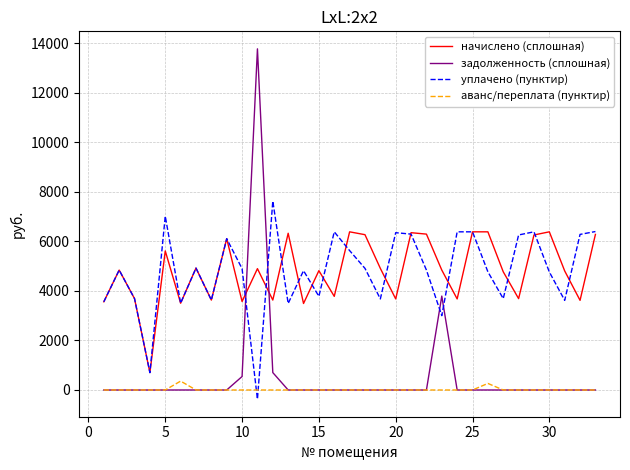

What are all the series names shown in the legend?

начислено (сплошная), задолженность (сплошная), уплачено (пунктир), аванс/переплата (пунктир)